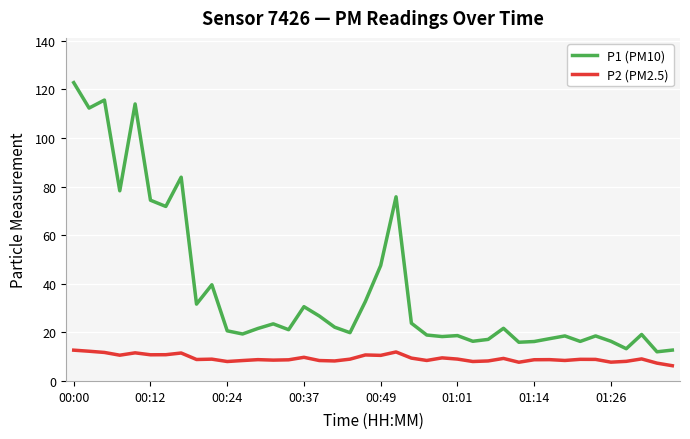

At how many categories does at least one series exceed 90?

4